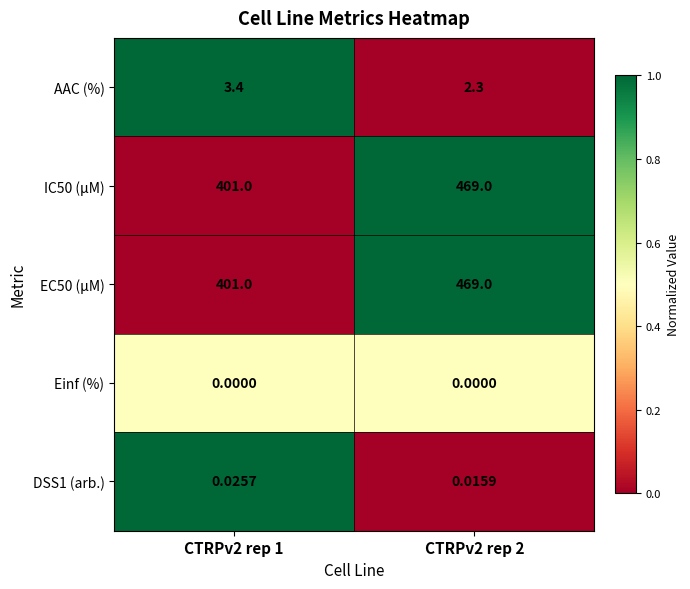

Is the value of IC50 (µM) at CTRPv2 rep 1 greater than the value of DSS1 (arb.) at CTRPv2 rep 2?

Yes